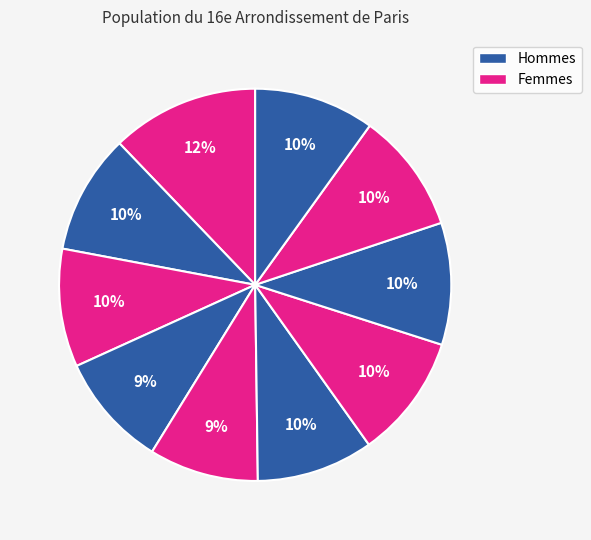

How many segments does this pie chart have?

10